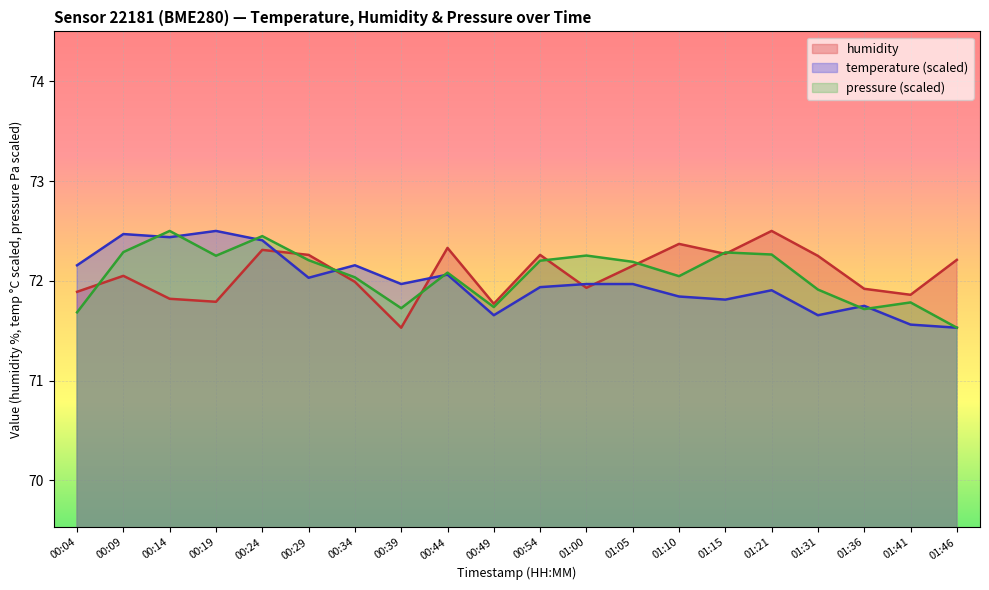

How many series are shown in this chart?

3